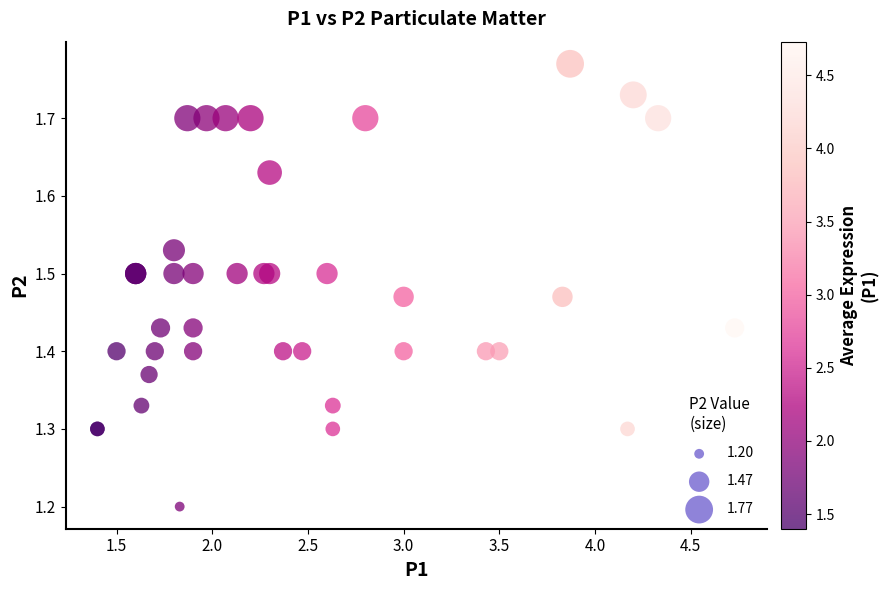

What Y value in the scatter plot is closest to 1?

1.2